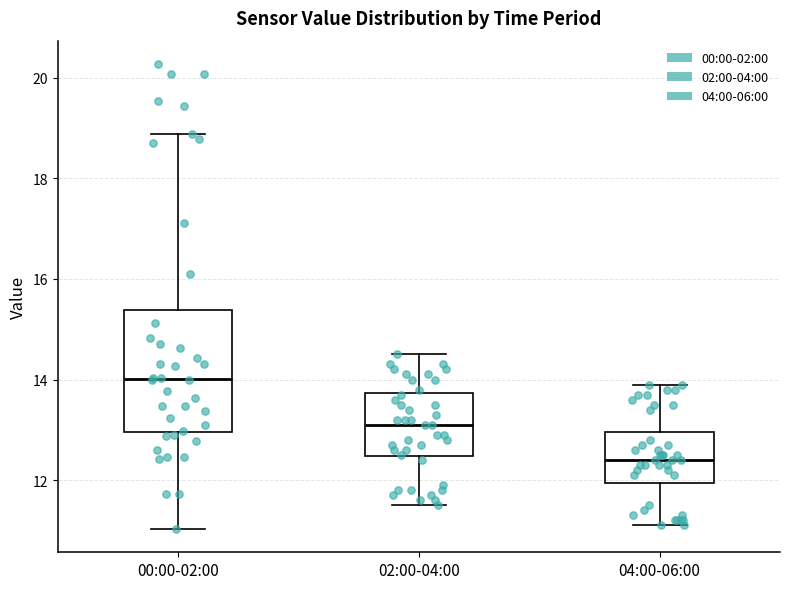

Which box has the highest median line?

00:00-02:00